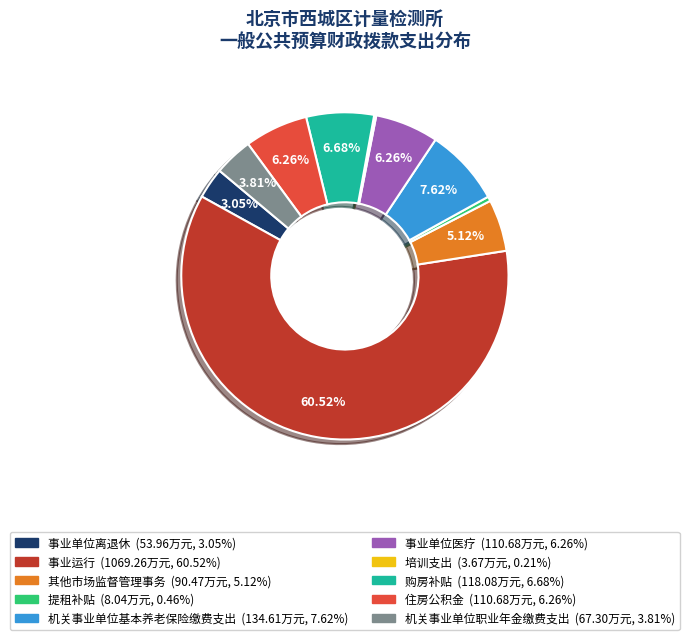

What percentage is the 机关事业单位职业年金缴费支出 slice, to the nearest percent?

4%